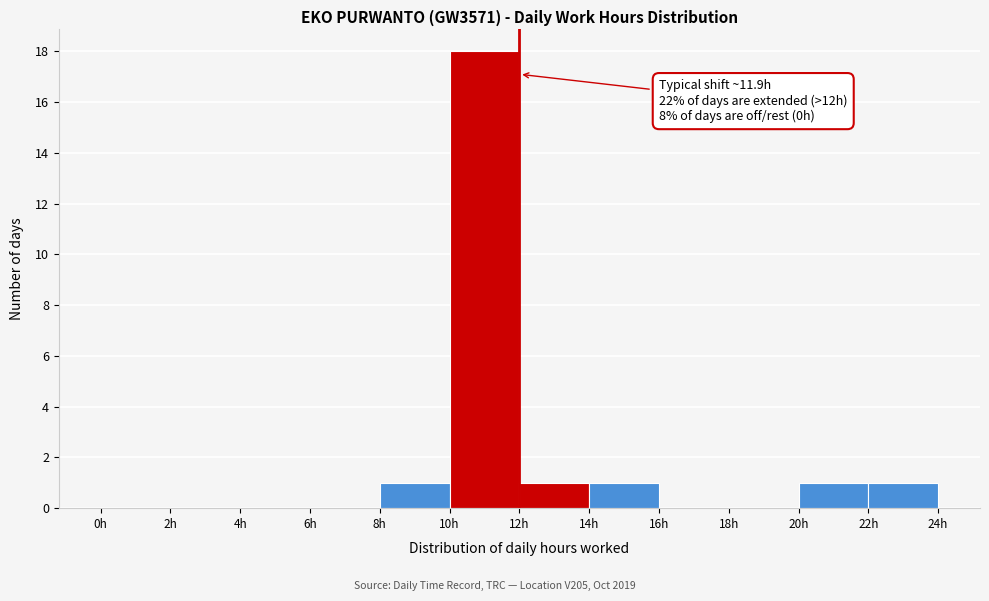

Over which range of the x-axis is the bar tallest?

10 to 12